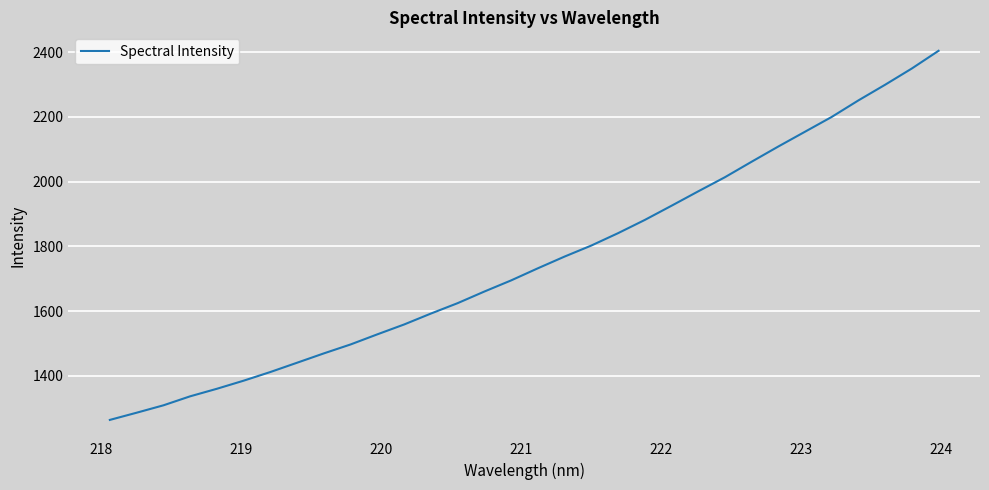

What is the greatest value displayed?

2404.1